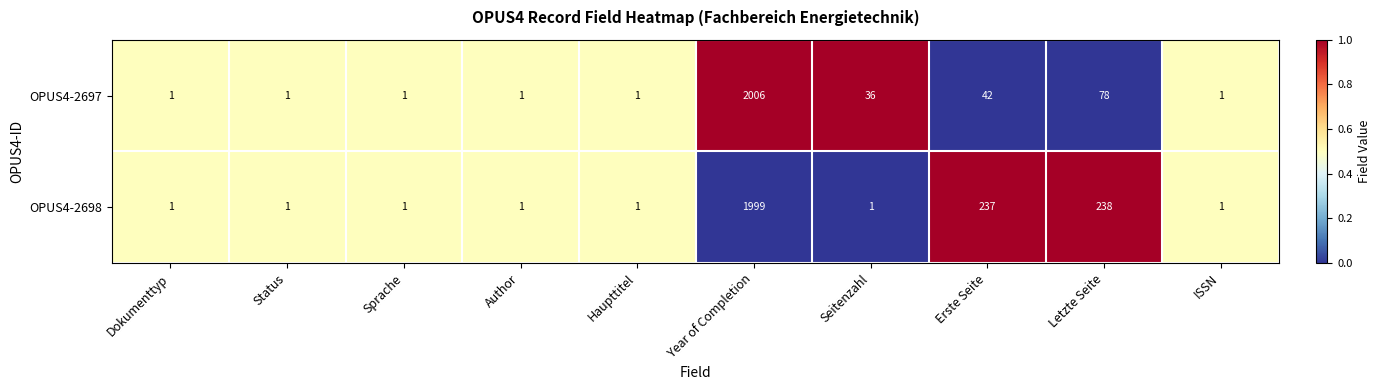

Reading right to left, what are all the values shown in this chart?

OPUS4-2697: ISSN=1	Letzte Seite=78	Erste Seite=42	Seitenzahl=36	Year of Completion=2006	Haupttitel=1	Author=1	Sprache=1	Status=1	Dokumenttyp=1
OPUS4-2698: ISSN=1	Letzte Seite=238	Erste Seite=237	Seitenzahl=1	Year of Completion=1999	Haupttitel=1	Author=1	Sprache=1	Status=1	Dokumenttyp=1